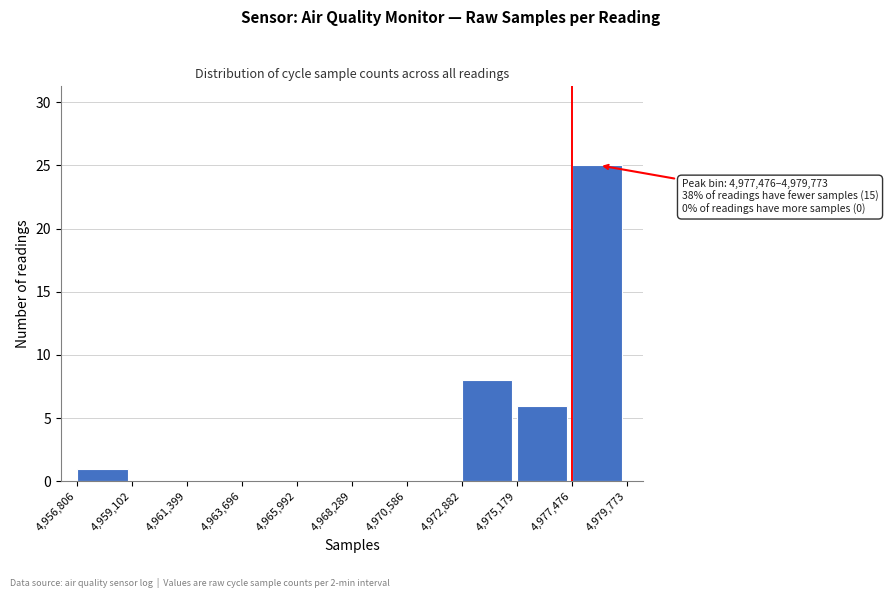

Over which range of the x-axis is the bar tallest?

4,977,476 to 4,979,773